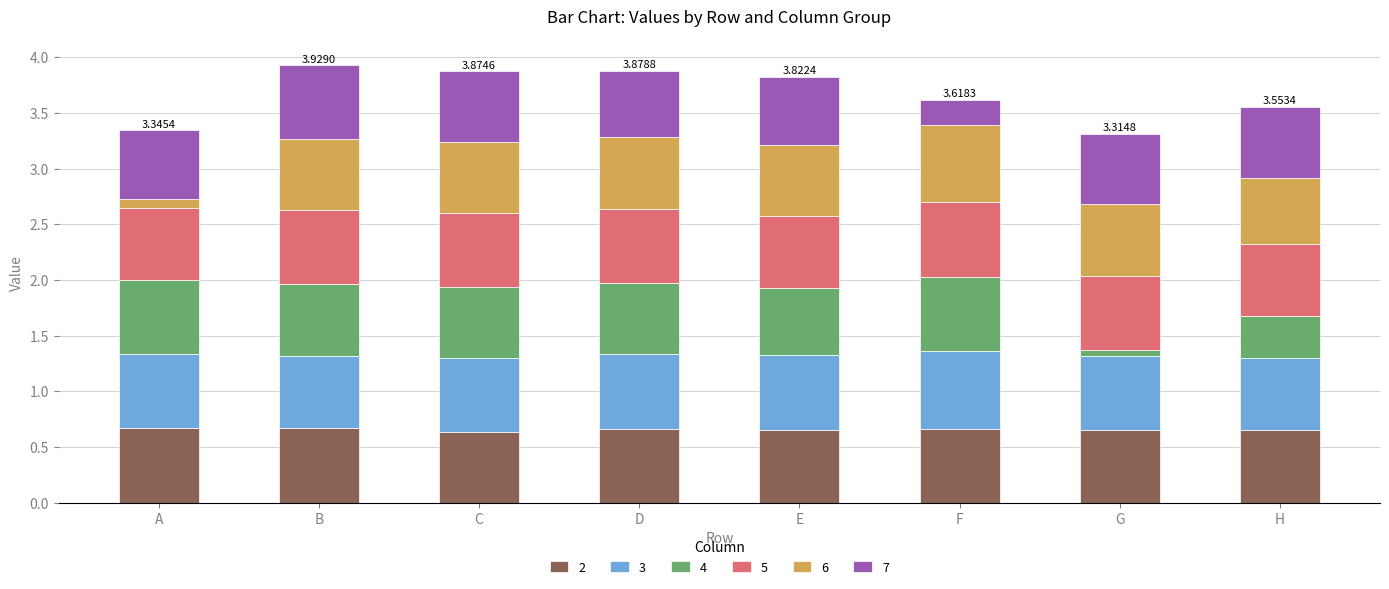

What is the sum of the 2 values at C and B?

1.3